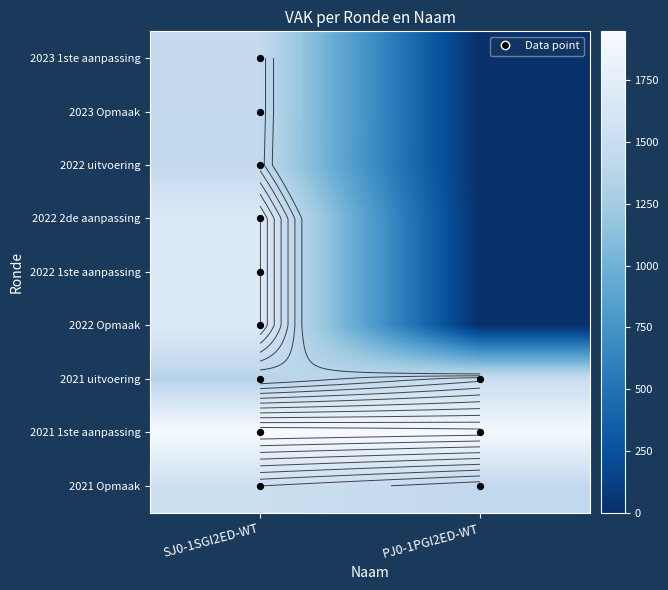

Rank the series by their maximum value, from highest to lowest.

2021 1ste aanpassing, 2022 2de aanpassing, 2022 1ste aanpassing, 2022 Opmaak, 2021 Opmaak, 2021 uitvoering, 2023 1ste aanpassing, 2023 Opmaak, 2022 uitvoering